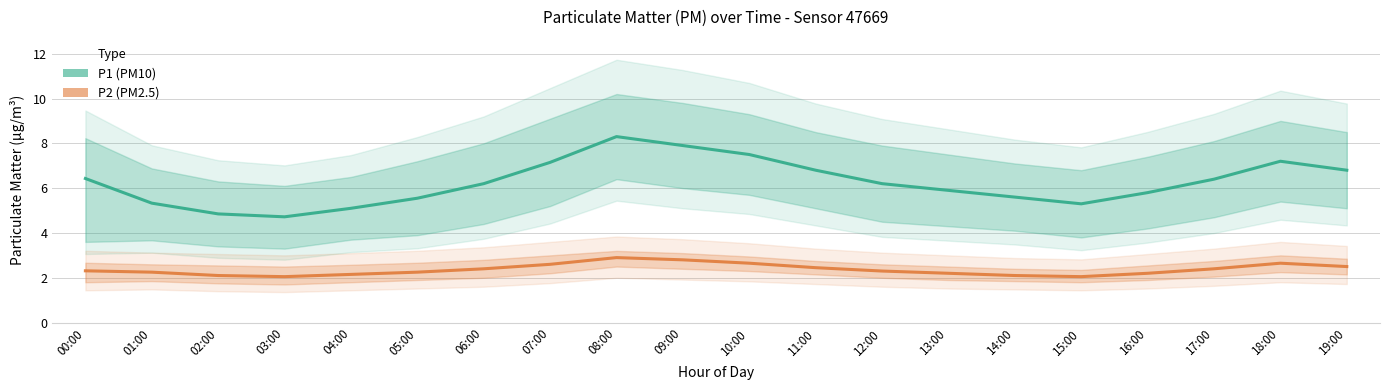

Which has a higher value, 06:00 or 05:00?

06:00